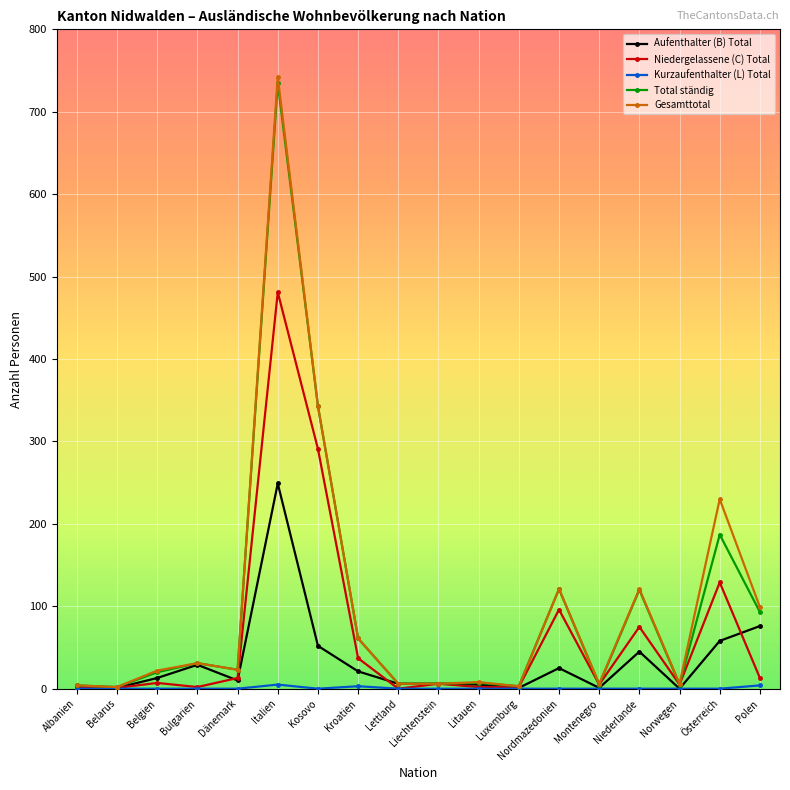

True or false: Niedergelassene (C) Total has a value of 96 at Nordmazedonien.

True